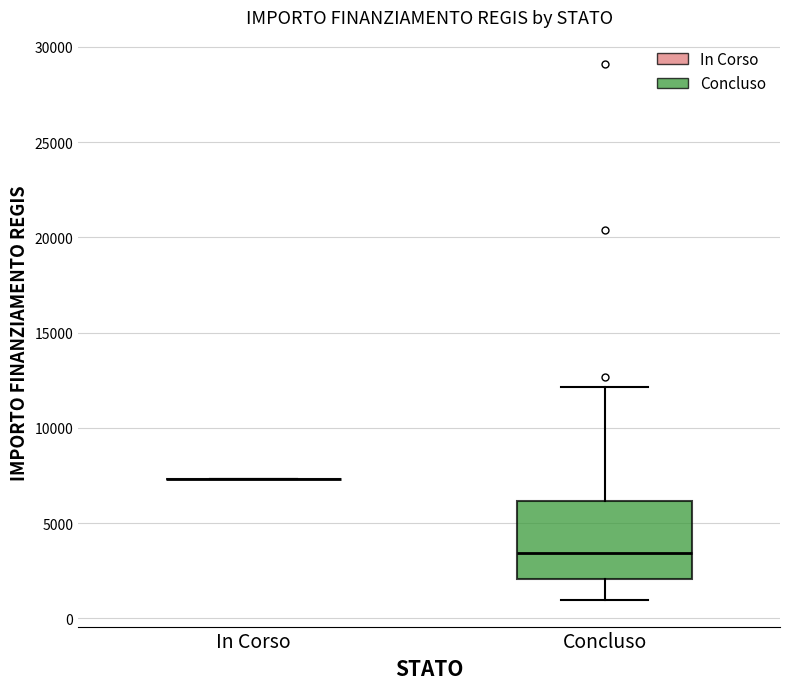

Reading left to right, read every box against the y-axis: the position of its median line, the range the box covers, and the ends of its whiskers. The values are not printed on the chart, so give them approximately, as read against the axis.

In Corso: box collapsed to a line at 7500, whiskers 7500 to 7500
Concluso: median 3500, box 2000 to 6000, whiskers 1000 to 12000